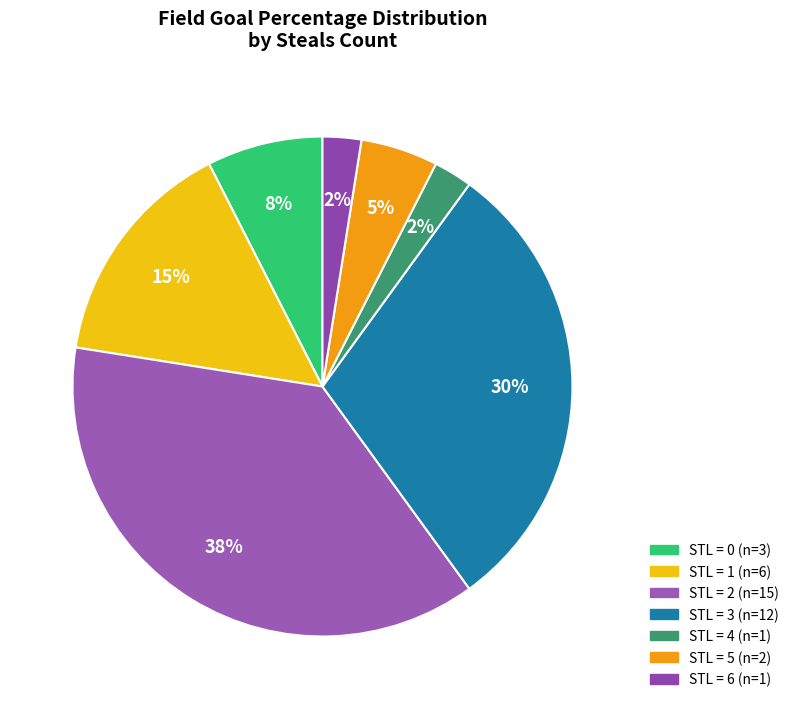

How many slices are in this pie chart?

7